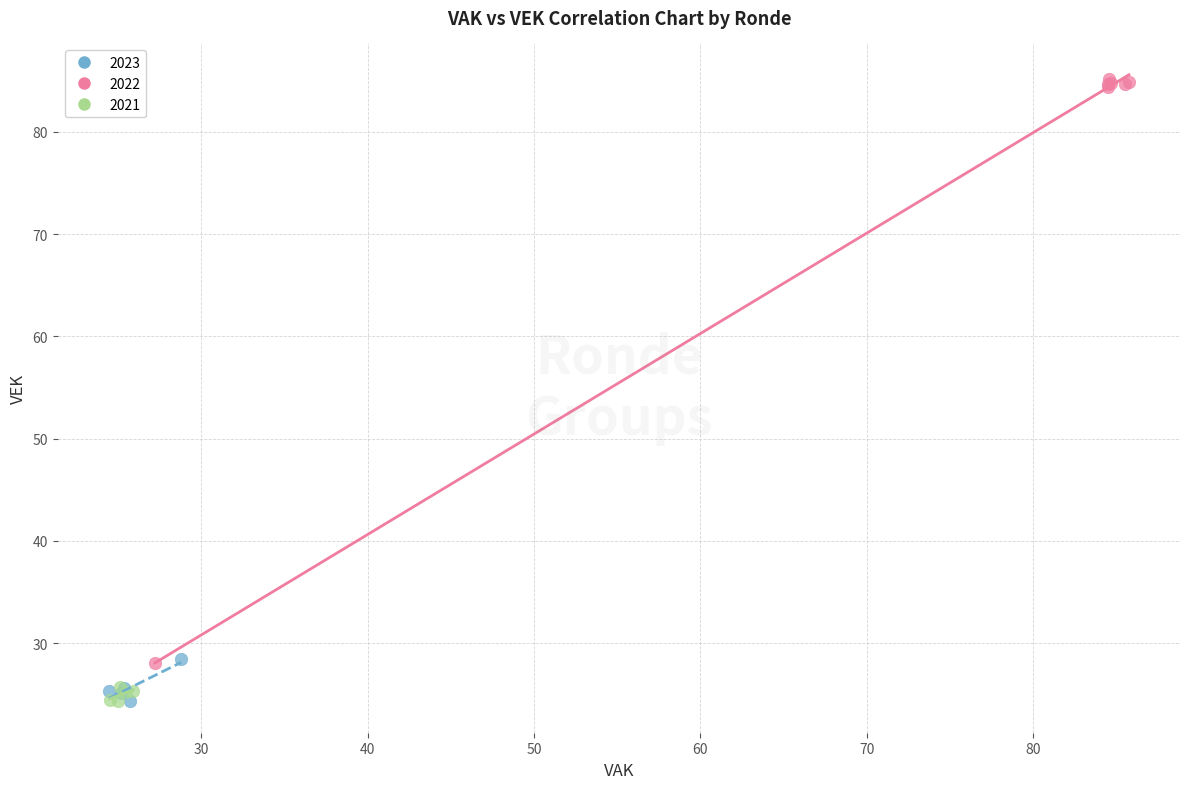

What are all the series names shown in the legend?

2023, 2022, 2021